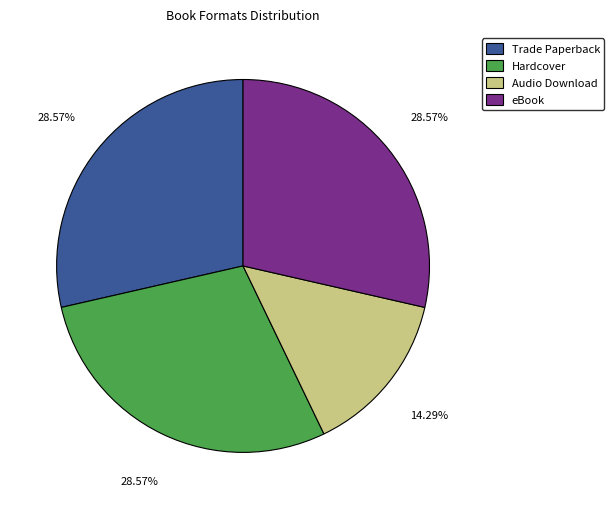

How many slices are in this pie chart?

4